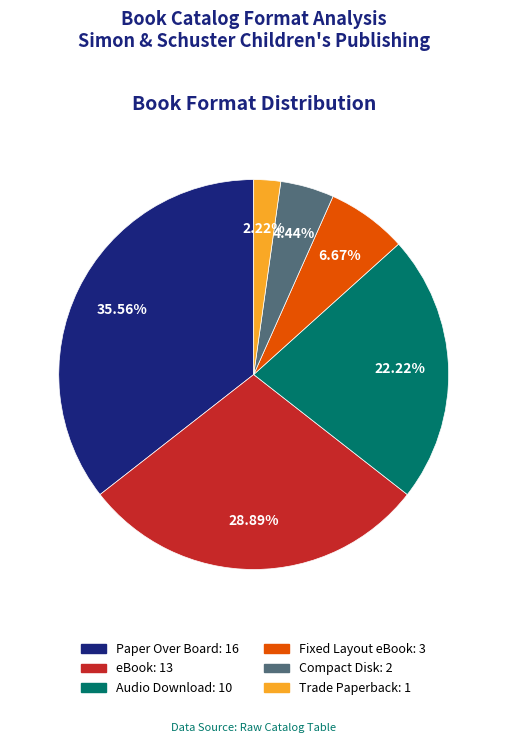

What is the ratio of the value at eBook to the value at Audio Download?

1.3